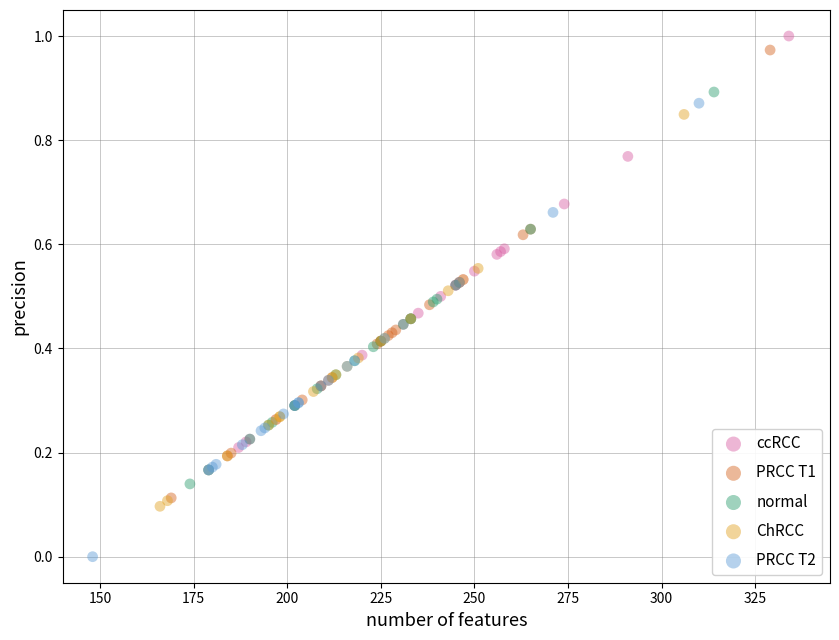

Which series contains the highest Y value?

ccRCC